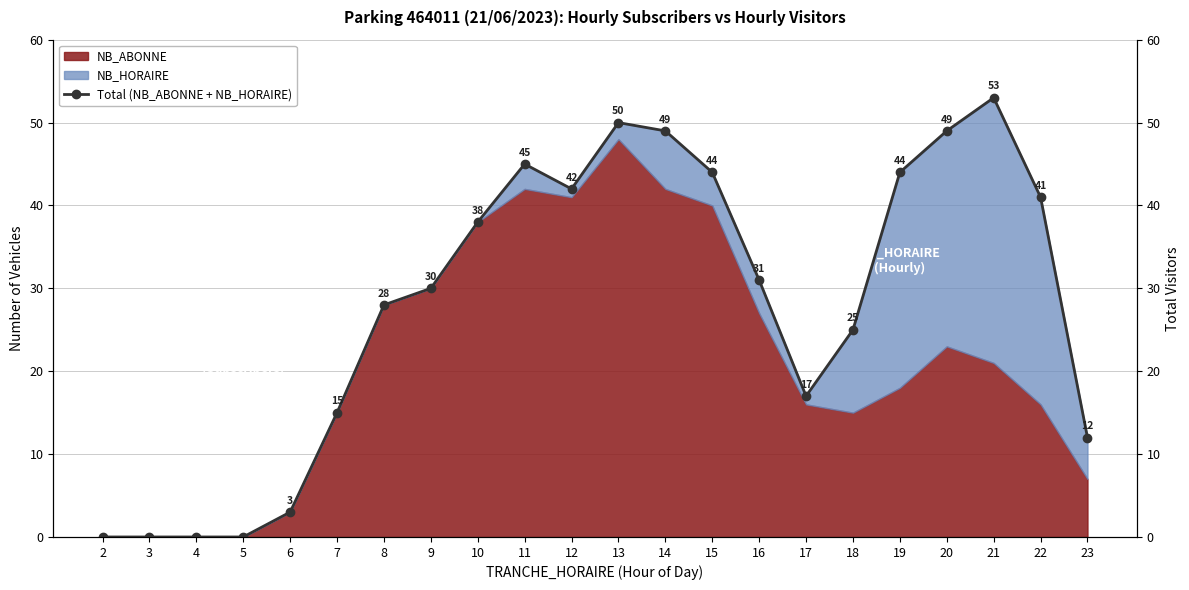

Reading right to left, extract all data points from this chart.

23=12	22=41	21=53	20=49	19=44	18=25	17=17	16=31	15=44	14=49	13=50	12=42	11=45	10=38	9=30	8=28	7=15	6=3	5=0	4=0	3=0	2=0